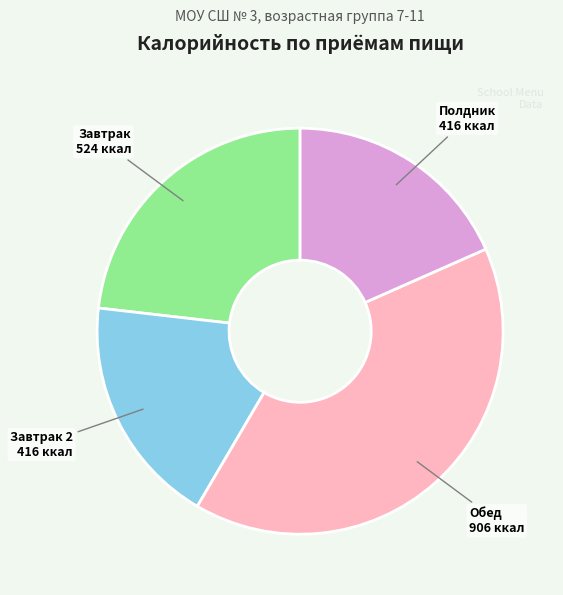

What is the ratio of the value at Завтрак 2 to the value at Обед?

0.5